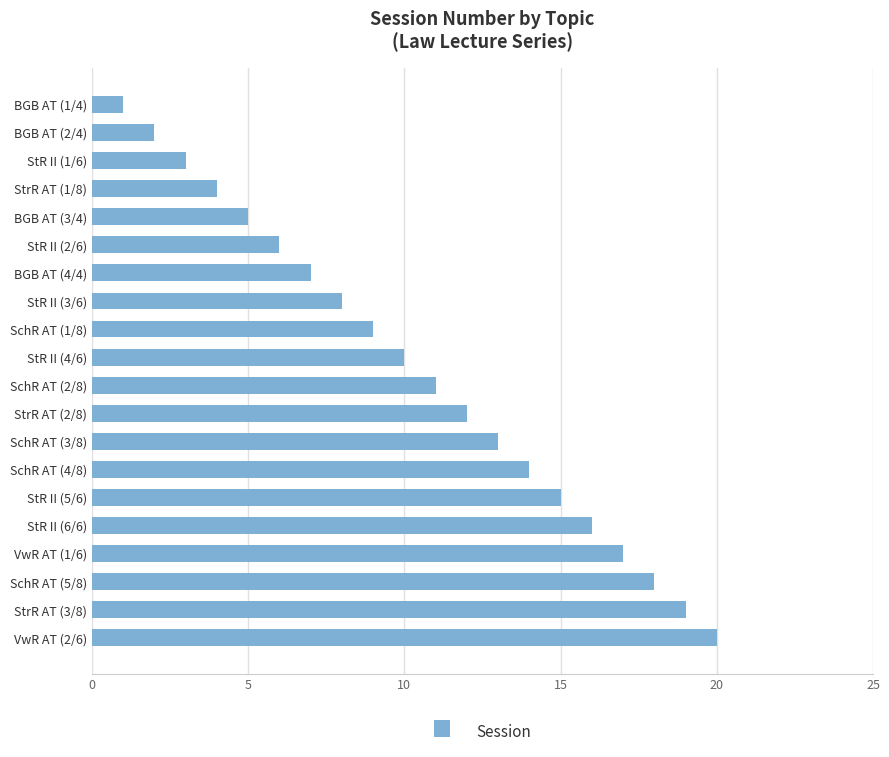

Which category has the highest value across all series?

VwR AT (2/6)